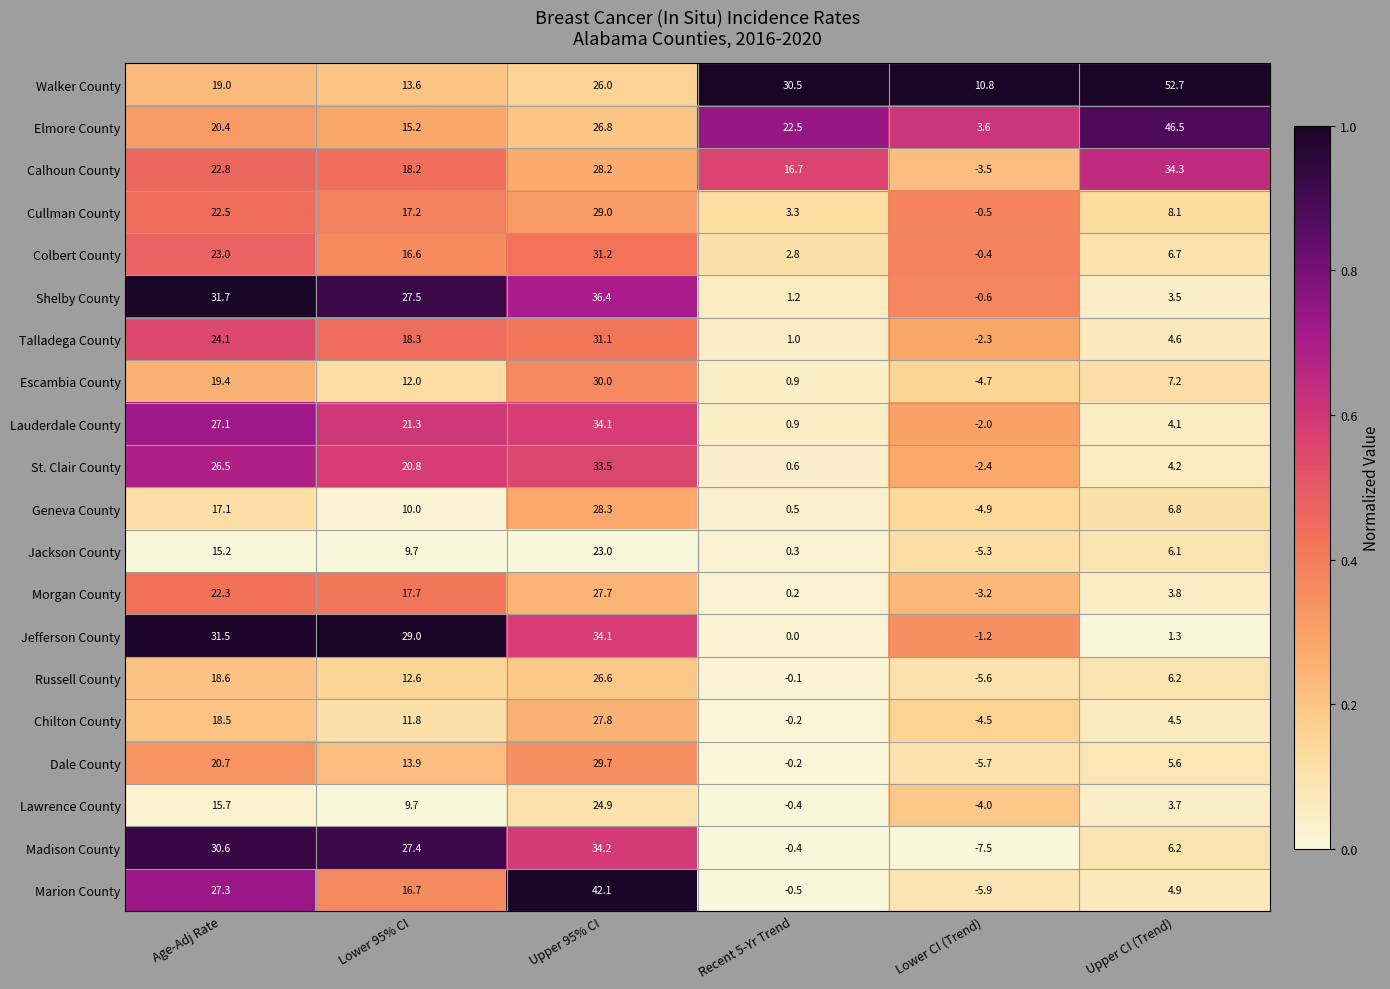

List the labels in order of Lauderdale County value, smallest first.

Lower CI (Trend), Recent 5-Yr Trend, Upper CI (Trend), Lower 95% CI, Age-Adj Rate, Upper 95% CI